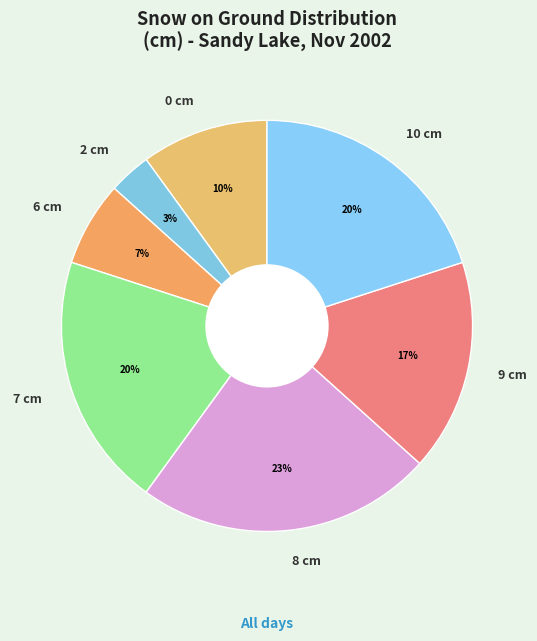

Which has a higher value, 0 cm or 8 cm?

8 cm